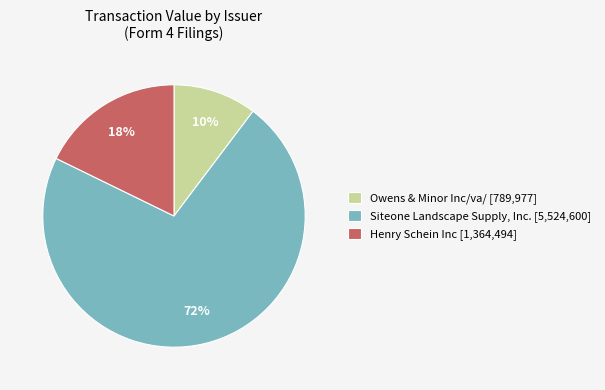

Is it true that Siteone Landscape Supply, Inc. [5,524,600] is 72% of the pie?

True